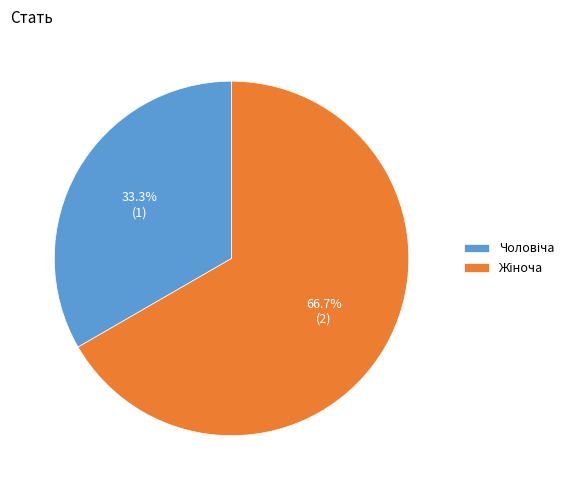

Does any single category account for the majority?

Yes